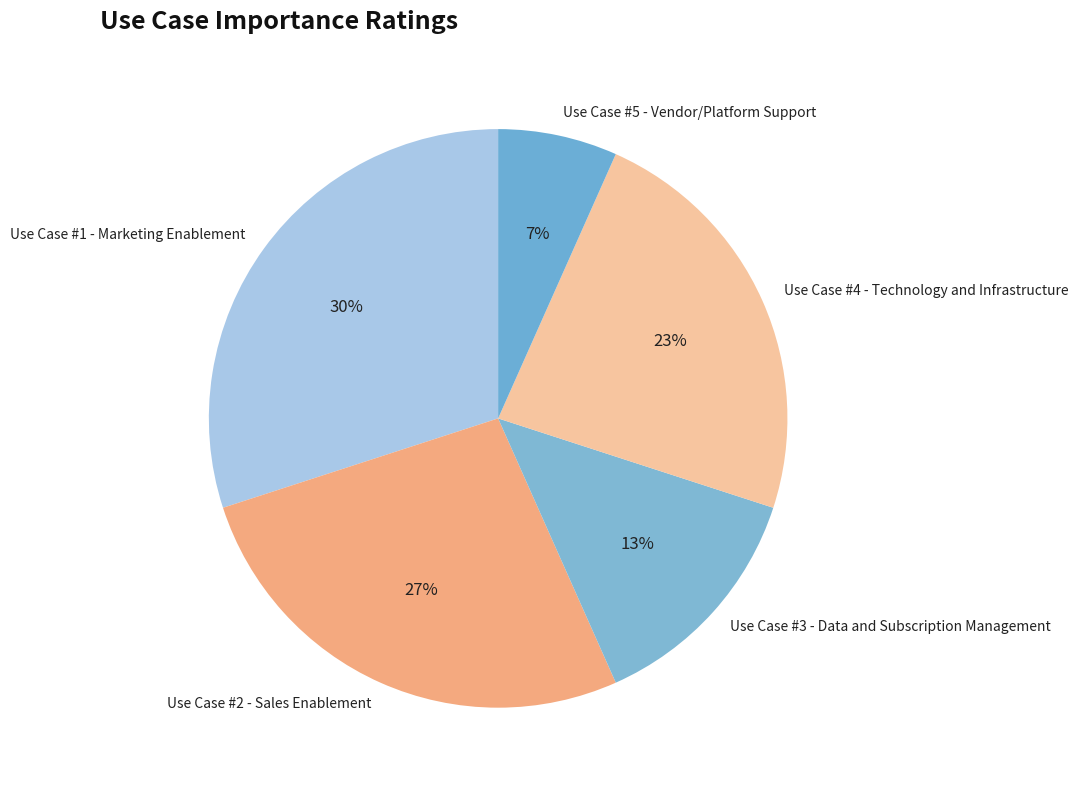

What is the ratio of the value at Use Case #3 - Data and Subscription Management to the value at Use Case #2 - Sales Enablement?

0.5